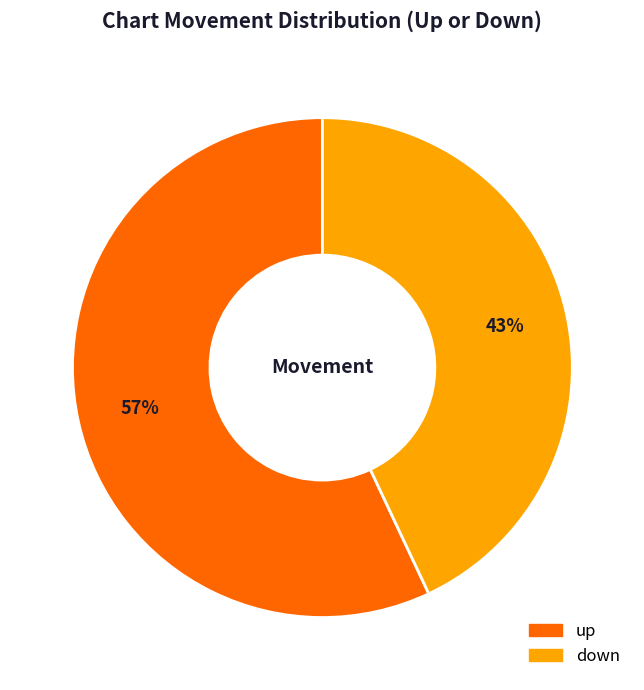

Is it true that up is 69% of the pie?

False